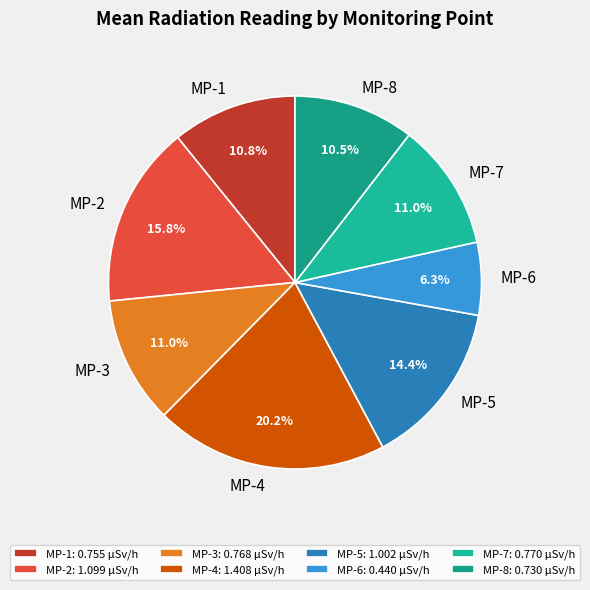

Is there a majority slice in this chart?

No